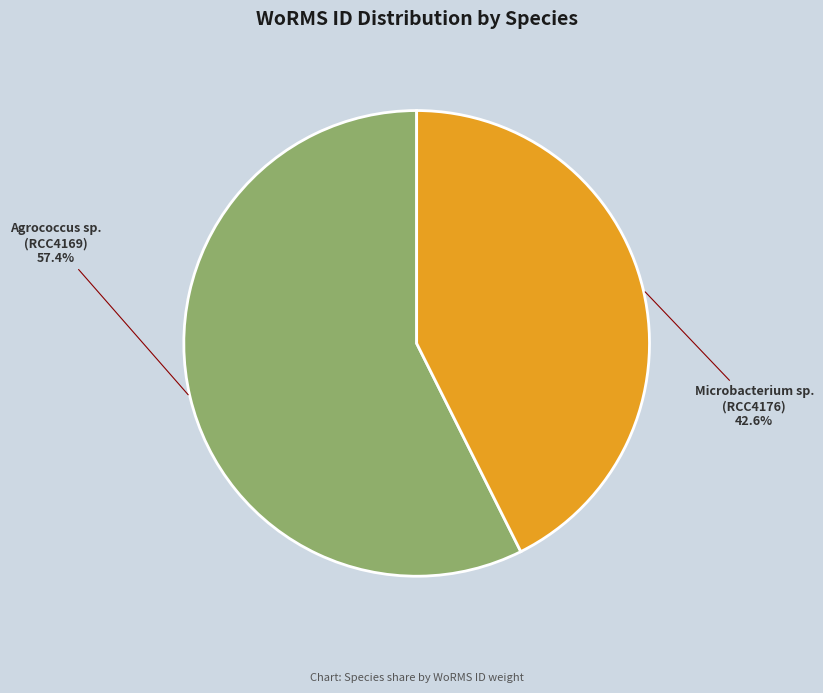

To the nearest percent, what is the difference between the largest and smallest slice percentages?

15%